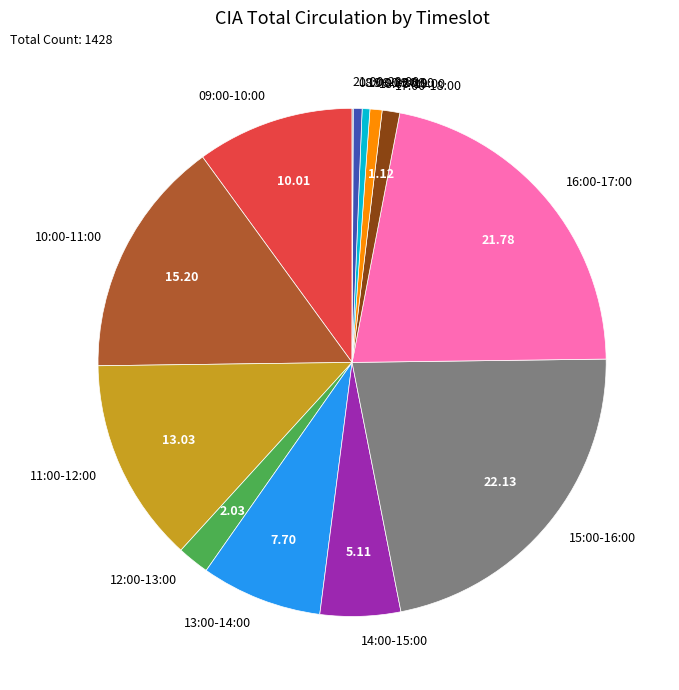

The 11:00-12:00 slice represents 3% of the pie. True or false?

False